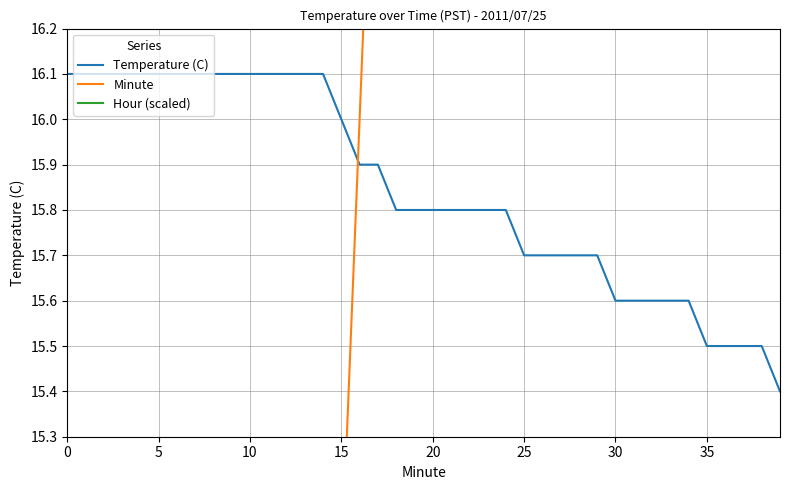

What is the label of the 14th point from the right?

26